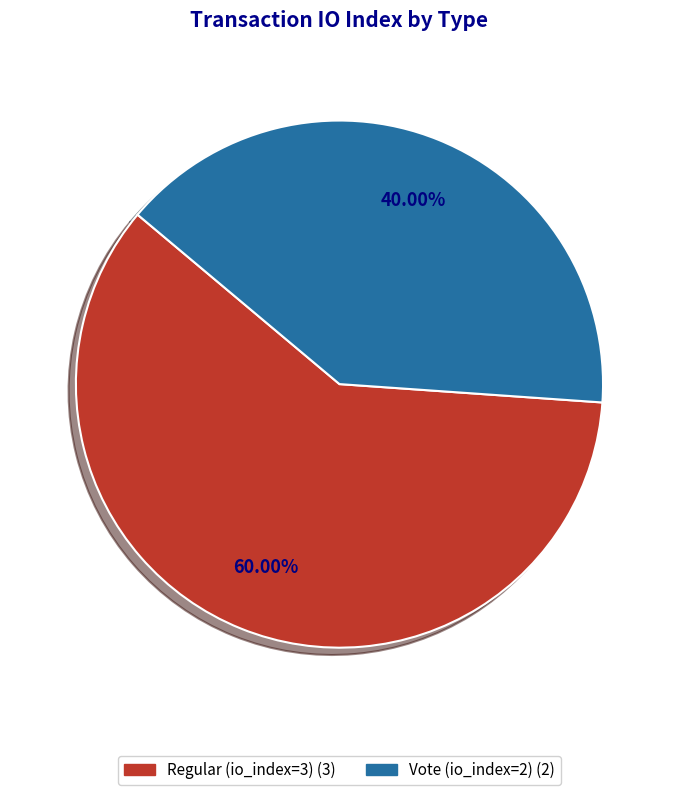

How many segments does this pie chart have?

2